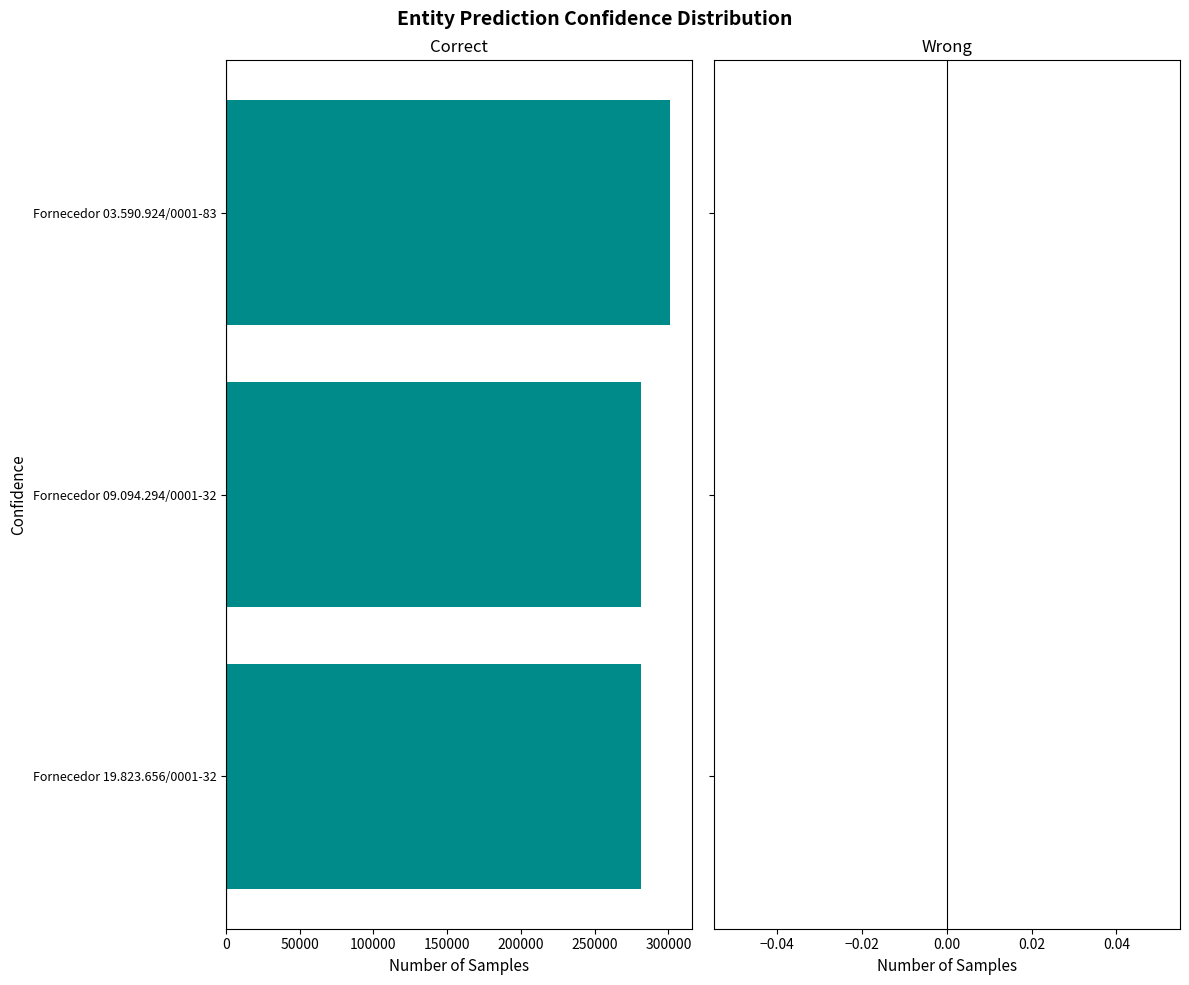

What is the change in value from Fornecedor 09.094.294/0001-32 to Fornecedor 03.590.924/0001-83?

-19874